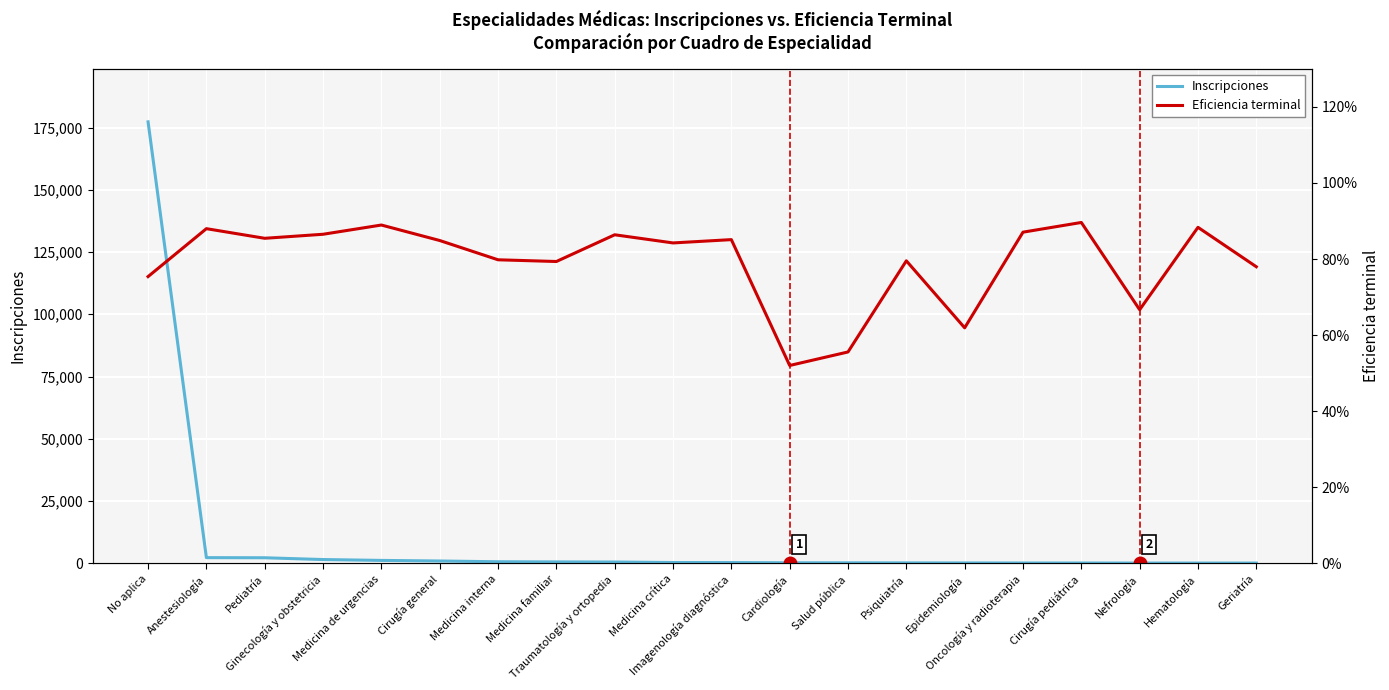

What is the sum of the Eficiencia terminal values at Geriatría and Salud pública?

1.3